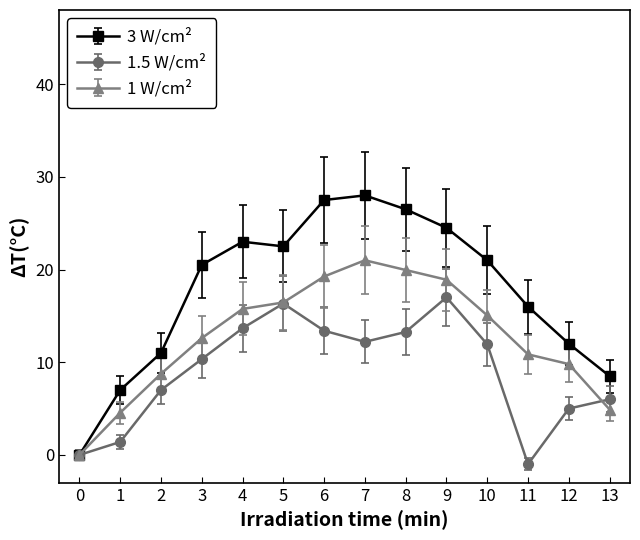

Rank the series by their maximum value, from highest to lowest.

3 W/cm², 1 W/cm², 1.5 W/cm²